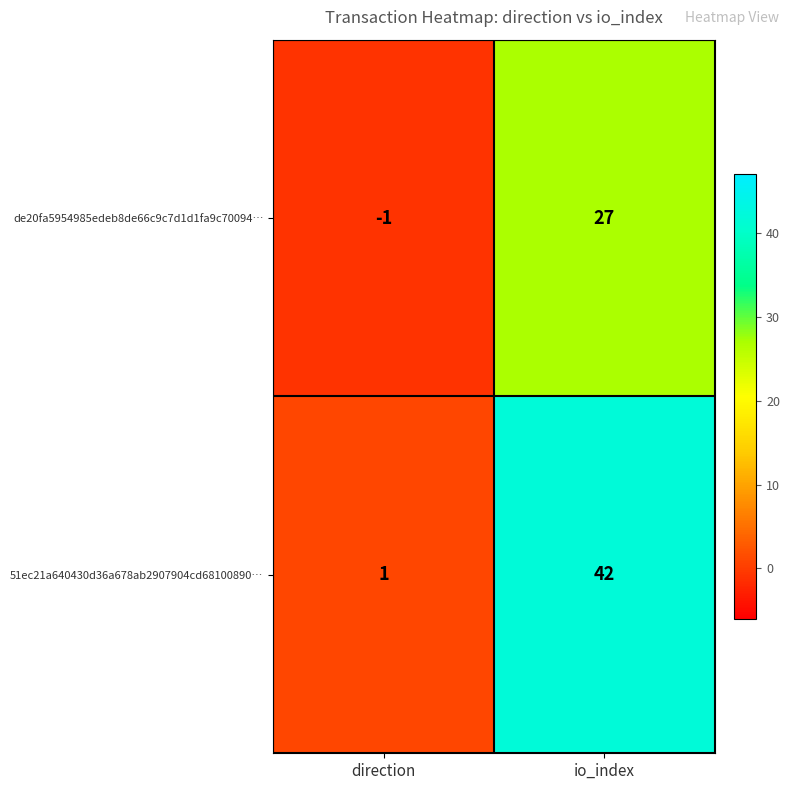

Read the 51ec21a640430d36a678ab2907904cd68100890… value at io_index.

42